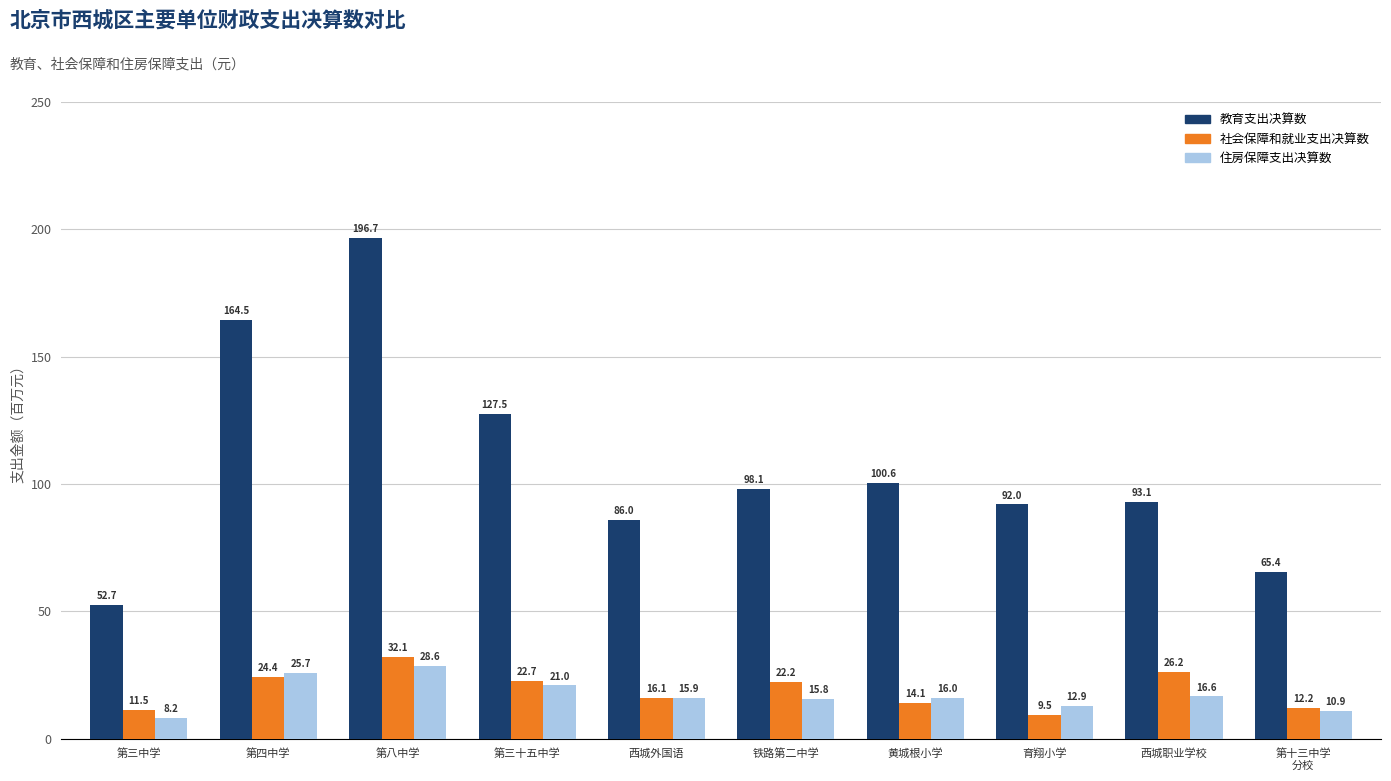

Which series has the largest range (max minus min)?

教育支出决算数